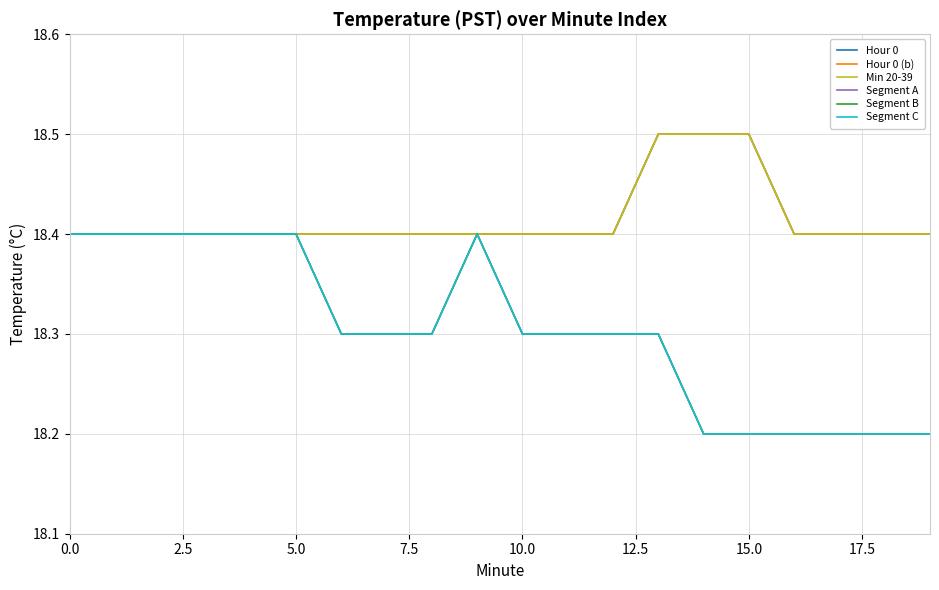

True or false: Min 20-39 has more than 2 interior local peaks.

False